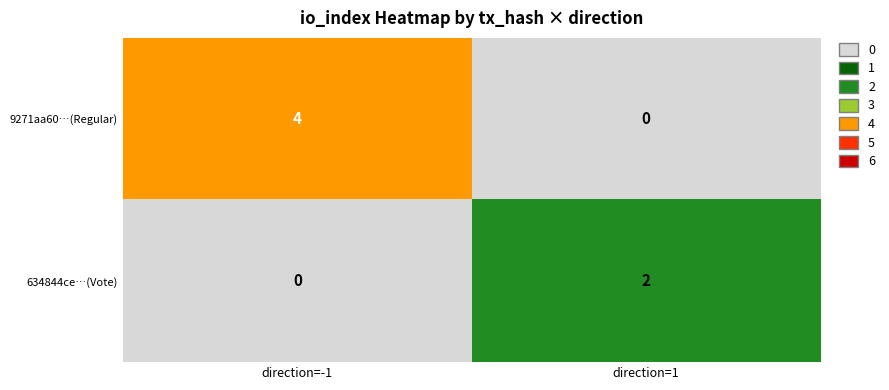

At which category is the sum across all series the highest?

direction=-1